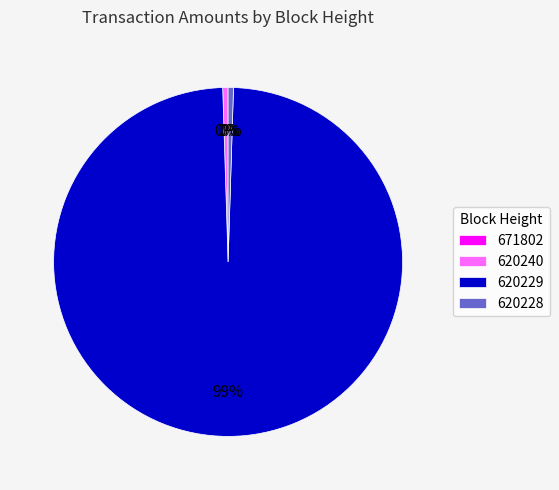

Which slice is the largest?

620229